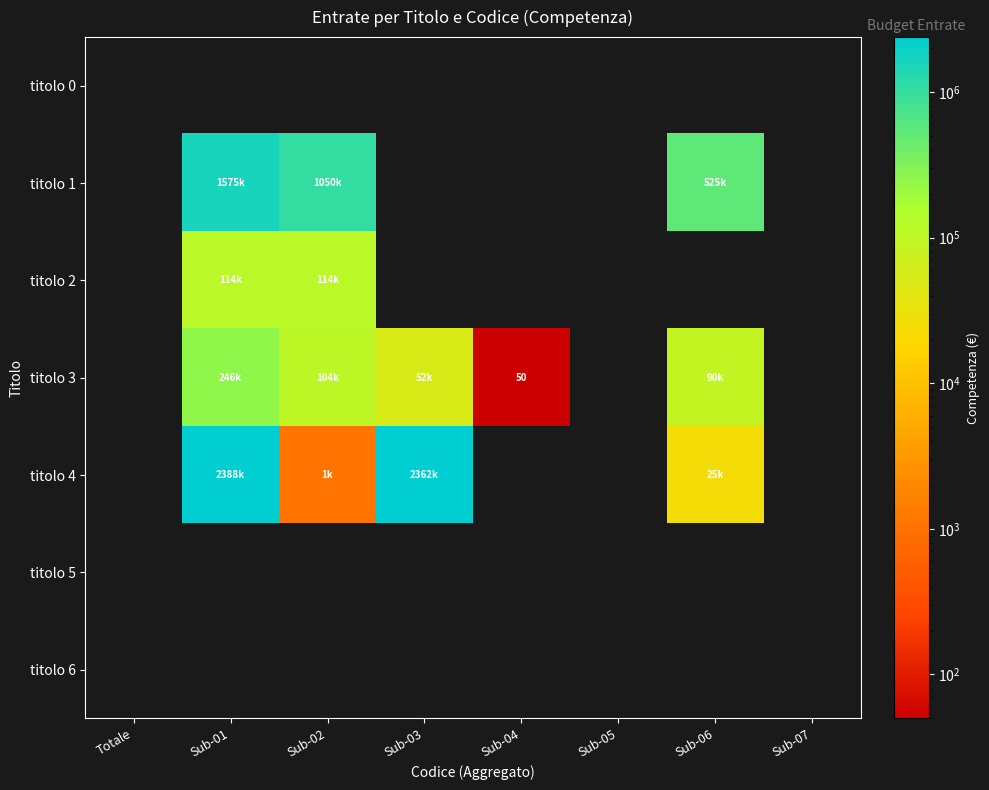

Which category has the highest value across all series?

Sub-01